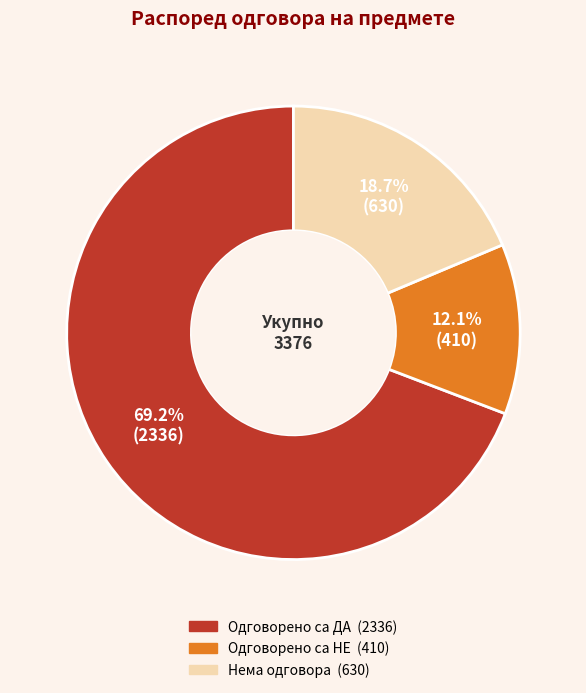

Is there any slice that represents more than half of the pie?

Yes